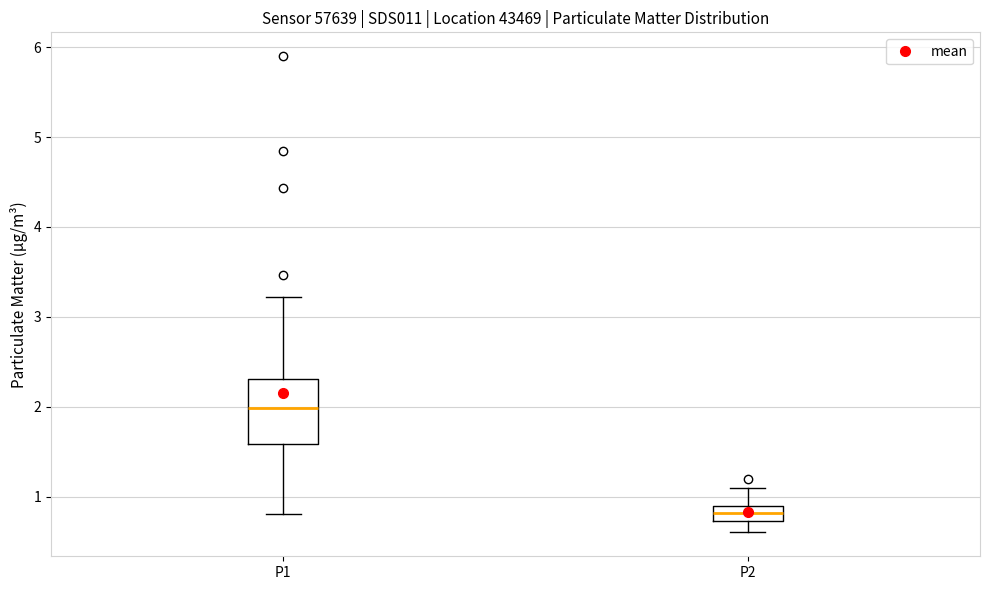

Where is the upper edge of the box for P1 on the y-axis? The values are not printed on the chart, so give them approximately, as read against the axis.

2.3